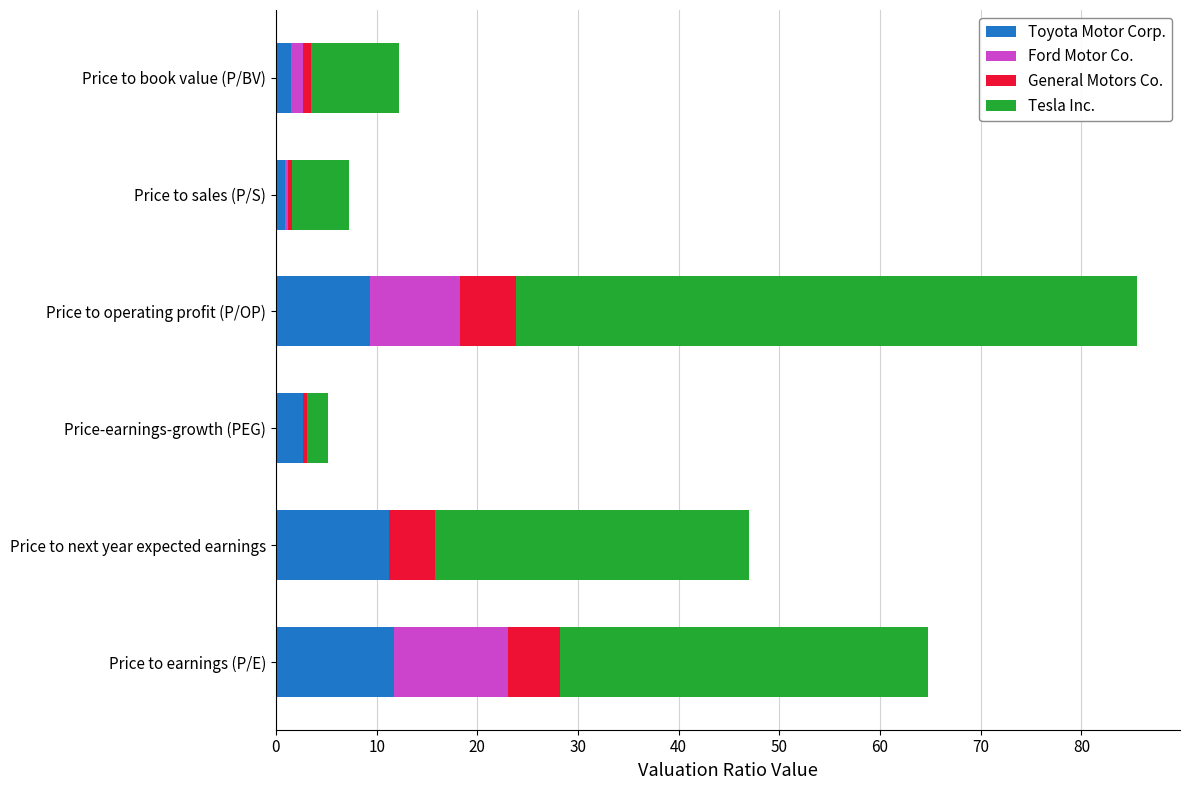

At which category is the sum across all series the highest?

Price to operating profit (P/OP)